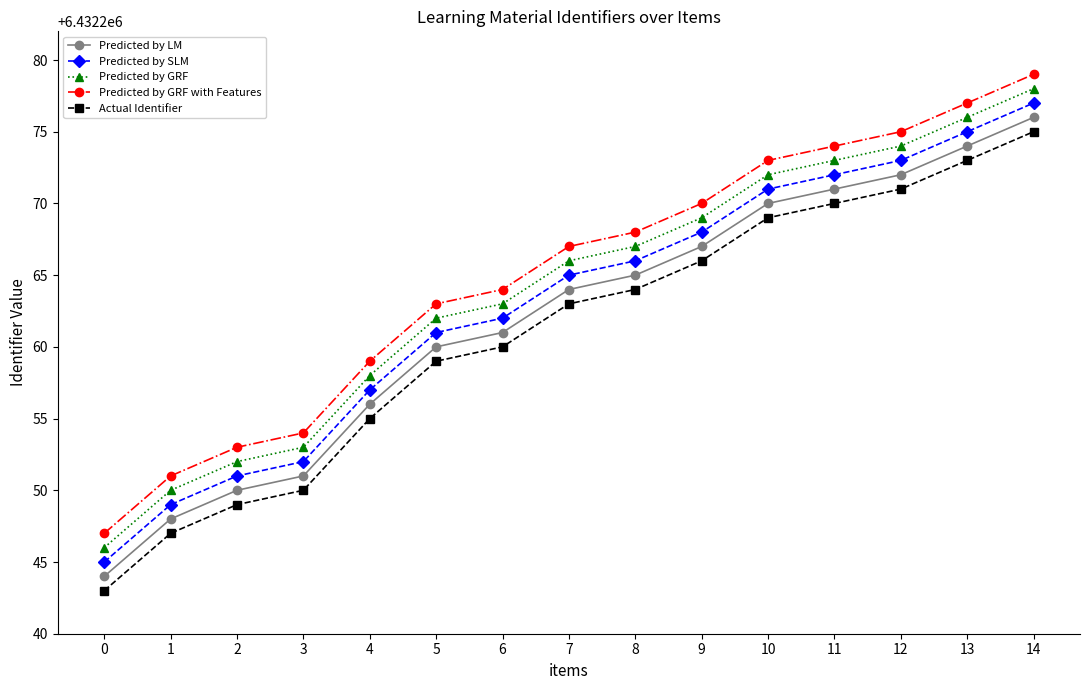

How many lines are shown in the chart?

5